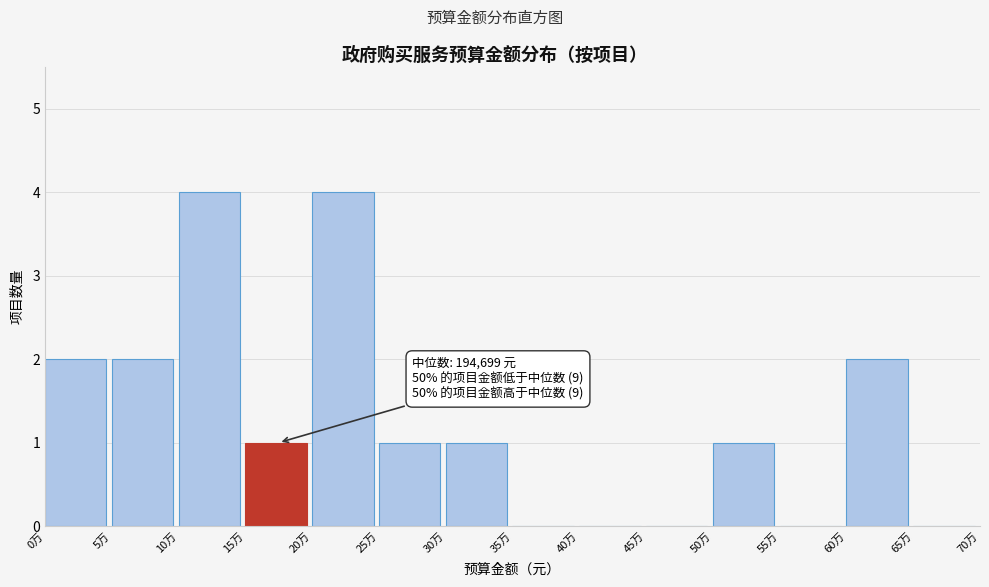

Reading left to right, list all the values displayed in this chart.

0万=2	5万=2	10万=4	15万=1	20万=4	25万=1	30万=1	35万=0	40万=0	45万=0	50万=1	55万=0	60万=2	65万=0